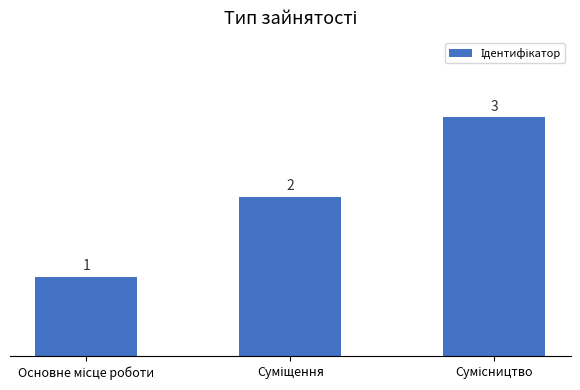

What is the value of the 2nd bar from the left?

2